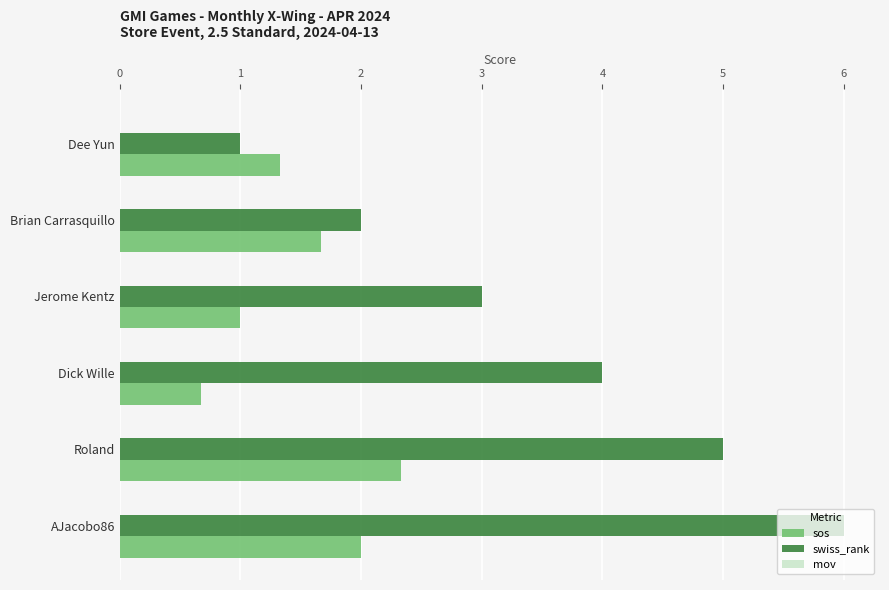

List the series in order of their overall mean, lowest first.

sos, swiss_rank